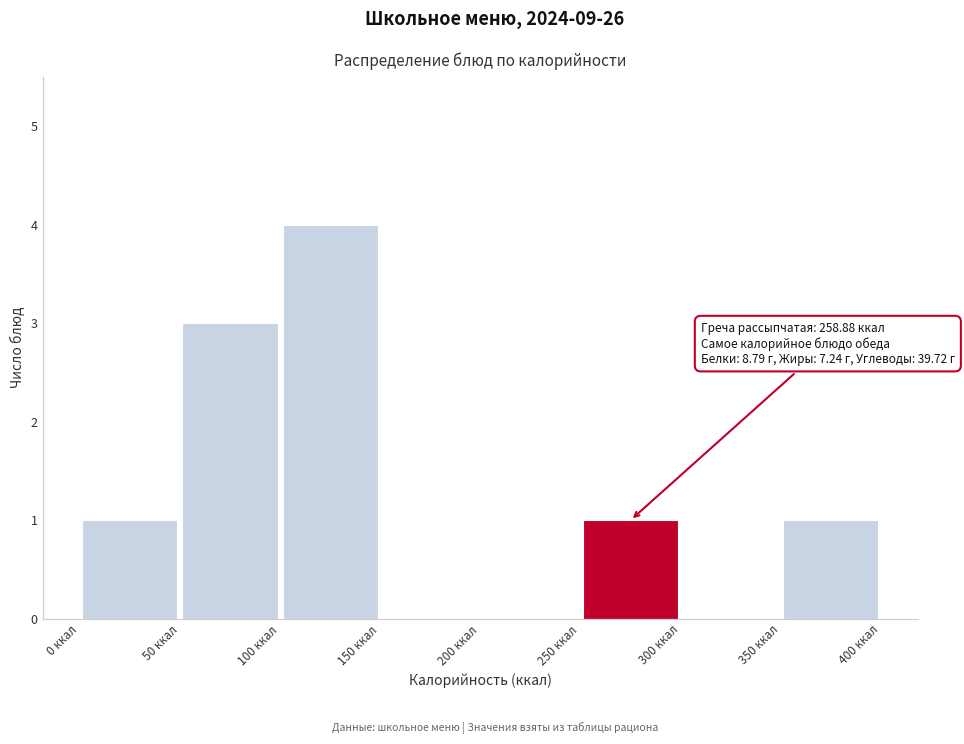

Over which range of the x-axis is the bar tallest?

100 to 150